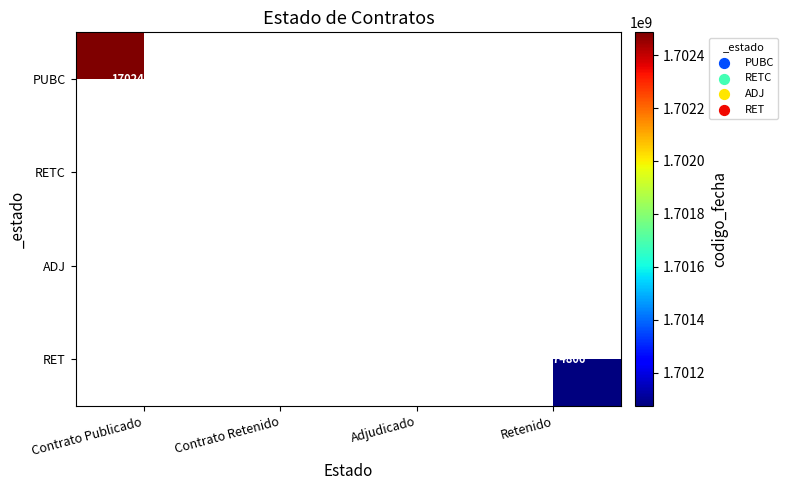

True or false: PUBC has a value of 2529889854 at Contrato Publicado.

False